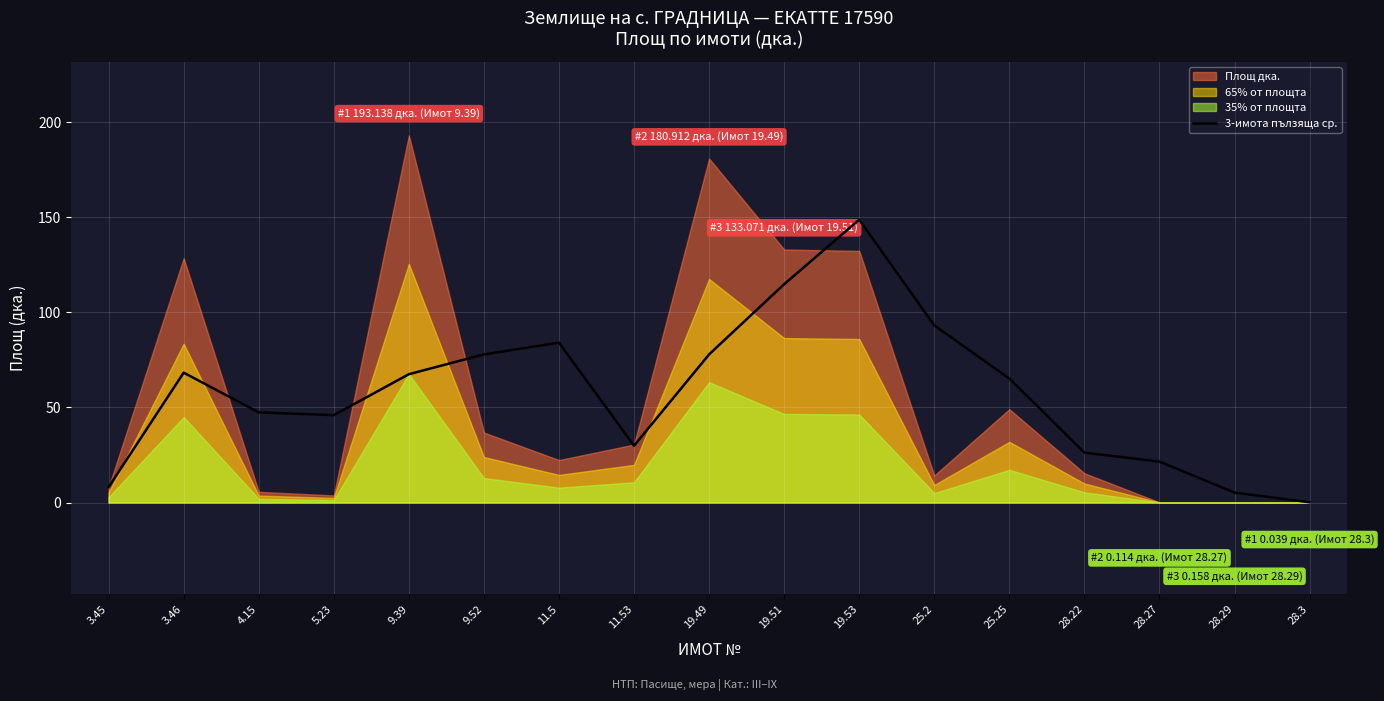

Reading left to right, what are all the values shown in this chart?

3.45=8.1	3.46=68.3	4.15=47.4	5.23=46.0	9.39=67.5	9.52=77.9	11.5=84.1	11.53=29.9	19.49=77.9	19.51=114.8	19.53=148.8	25.2=93.2	25.25=65.2	28.22=26.2	28.27=21.5	28.29=5.2	28.3=0.1